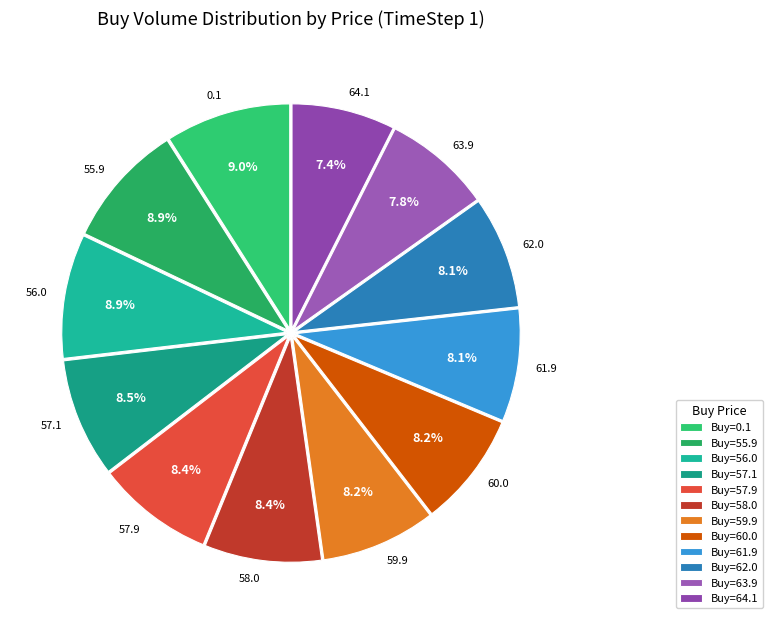

Does 60.0 represent more than half of the total?

No